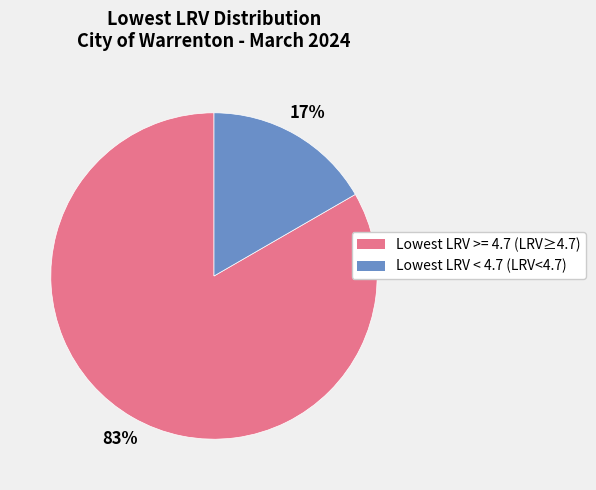

How many slices are in this pie chart?

2